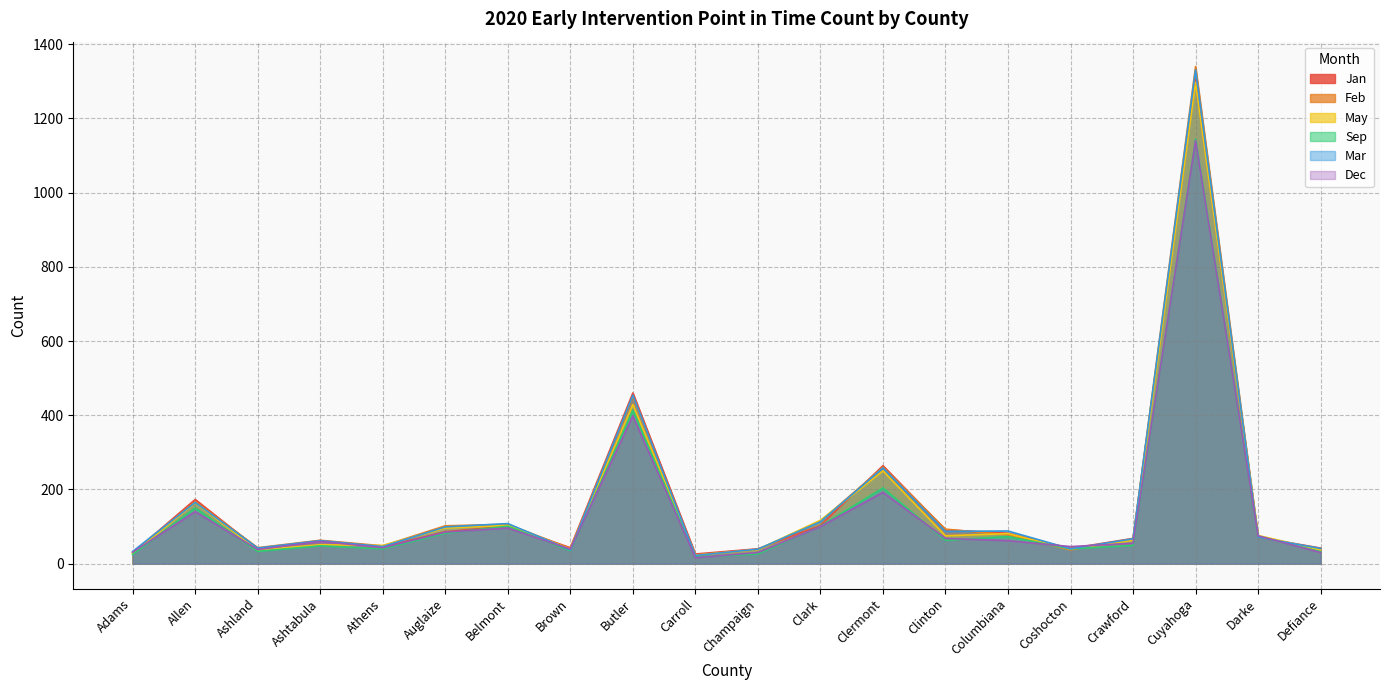

True or false: May and Dec intersect in this chart.

True